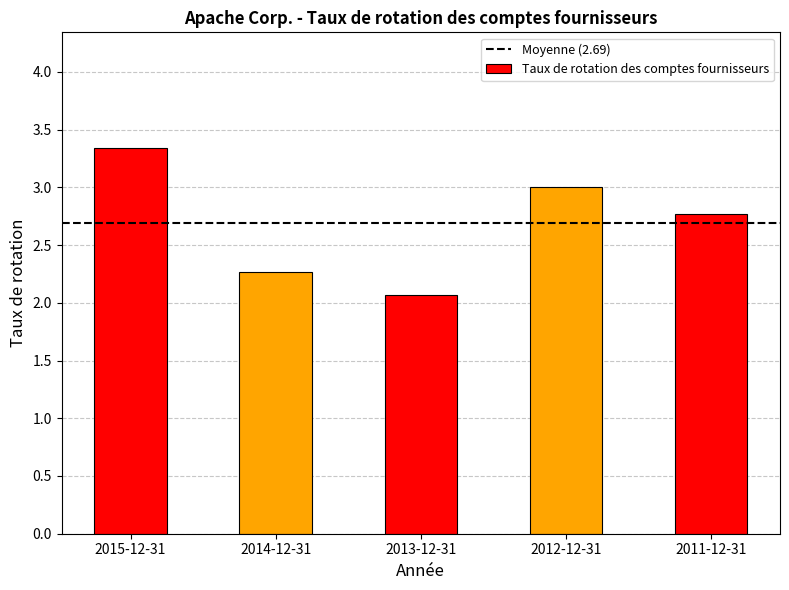

Rank the categories by value from highest to lowest.

2015-12-31, 2012-12-31, 2011-12-31, 2014-12-31, 2013-12-31